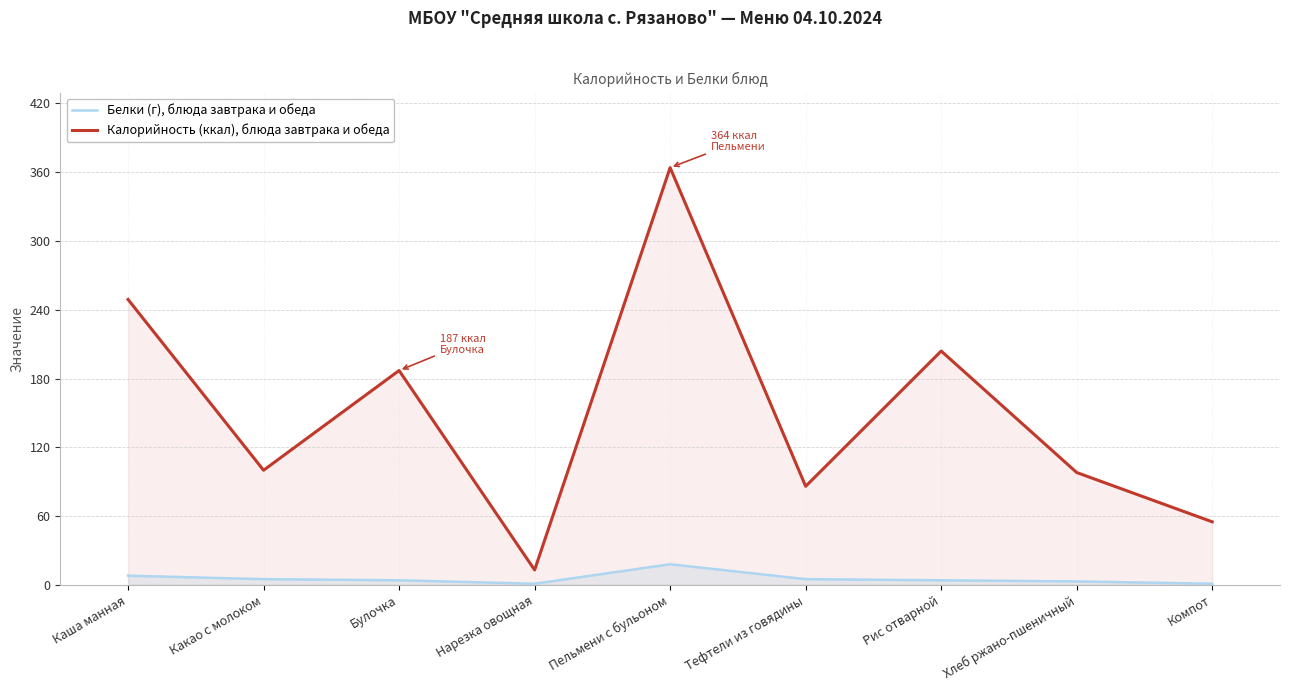

What value does the Белки (г), блюда завтрака и обеда series have at Какао с молоком, to the nearest 5?

5